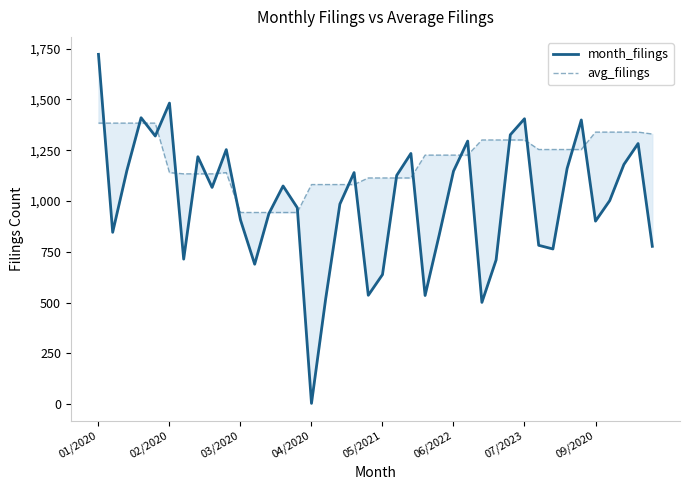

After their last crossing, which series has the higher values: month_filings or avg_filings?

avg_filings